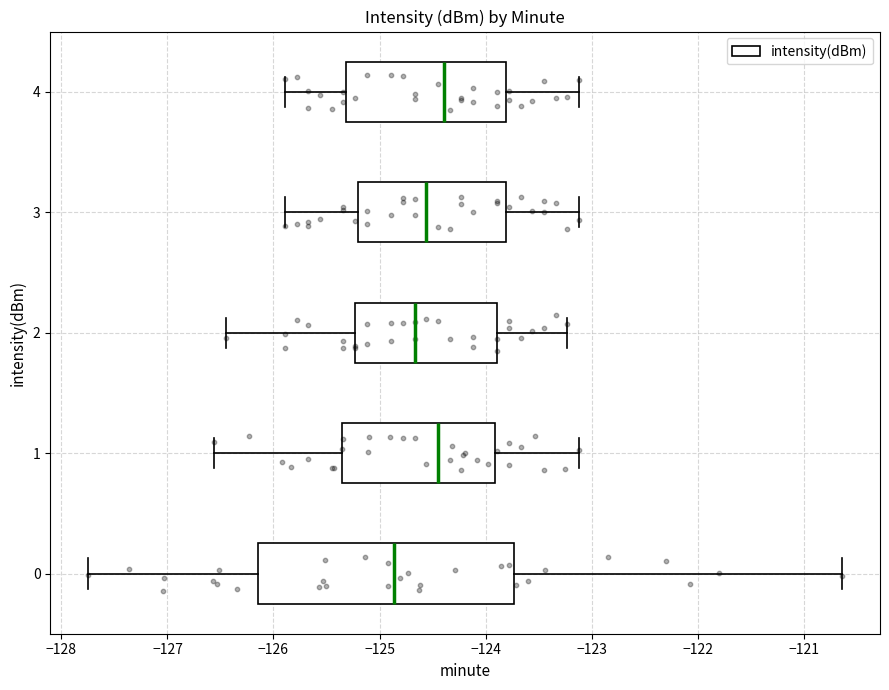

Where does the left whisker of the box at y = 3 end on the x-axis? The values are not printed on the chart, so give them approximately, as read against the axis.

-125.9